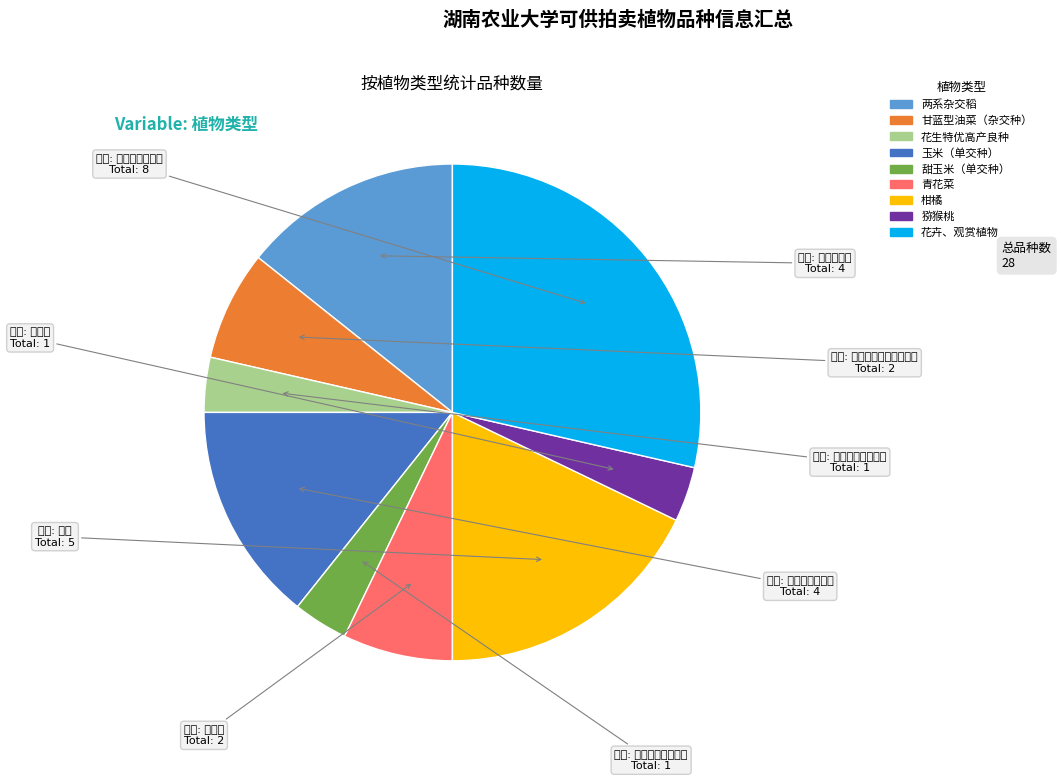

Approximately how many times larger is the value at 甜玉米（单交种） compared to 花生特优高产良种?

1.0